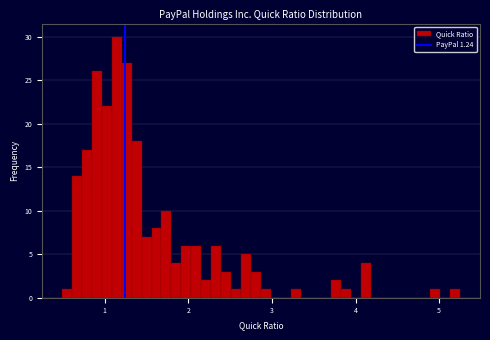

Read against the x-axis, roughly where is the centre of the tallest bar?

1.1